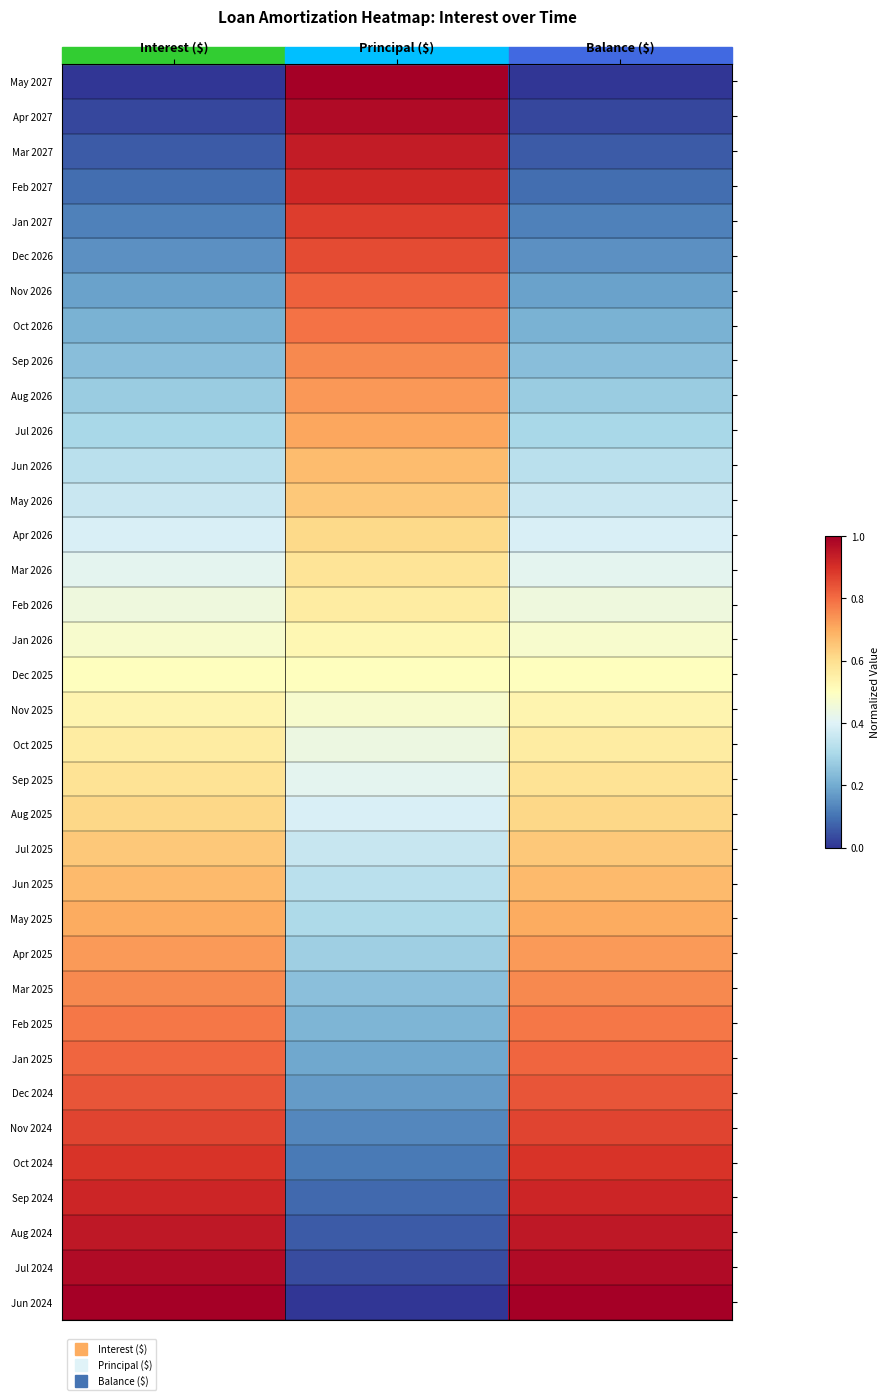

How many data points does each series have?

3